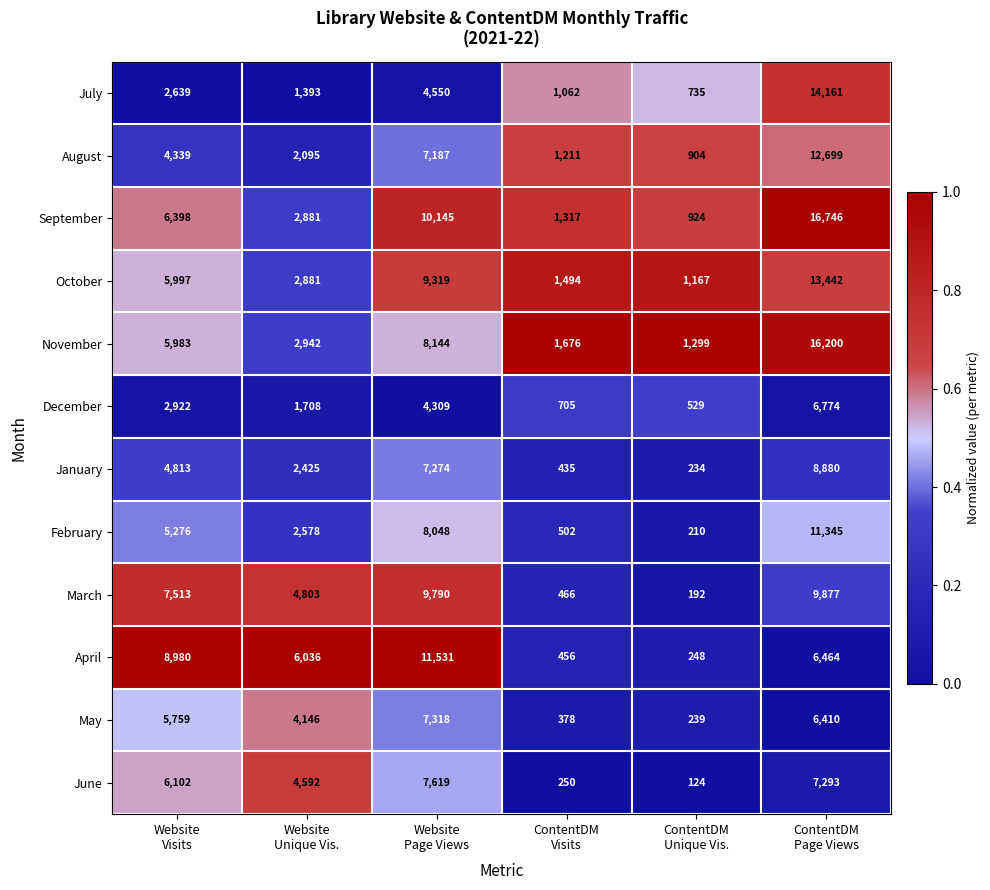

List the series in order of their peak value, lowest first.

December, May, June, January, March, February, April, August, October, July, November, September